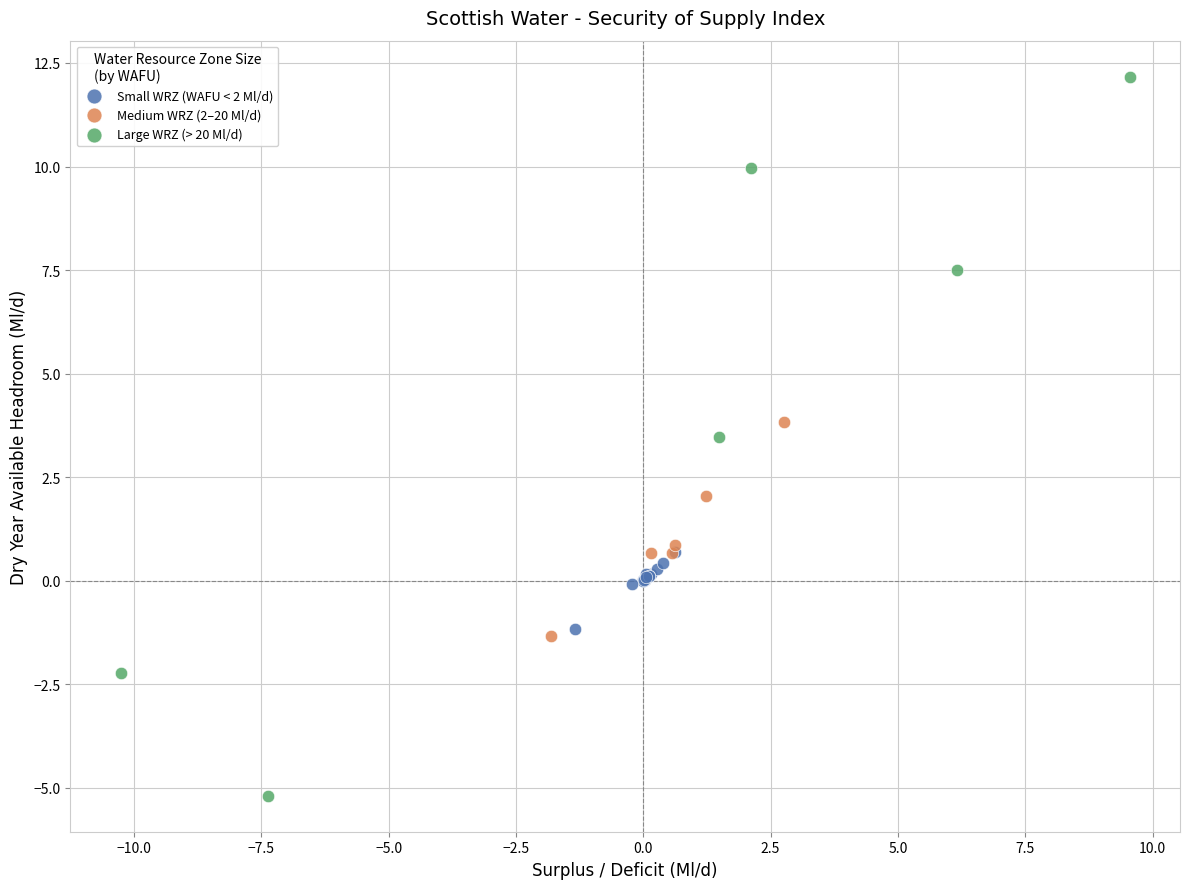

Which series reaches the maximum Y coordinate?

Large WRZ (> 20 Ml/d)